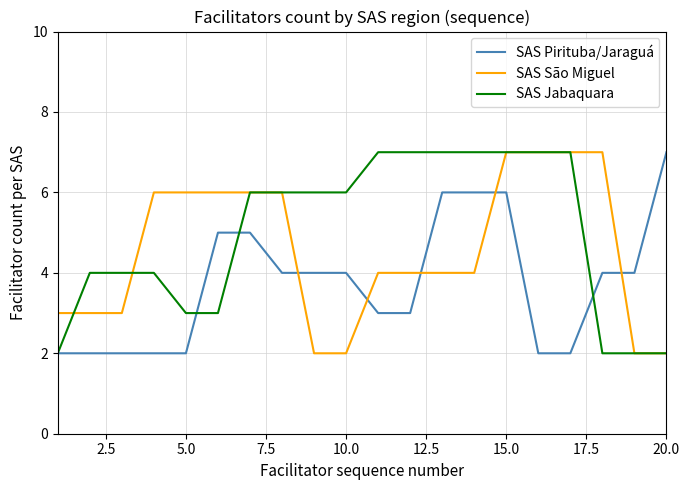

Does the chart display data point markers on the line(s)?

No